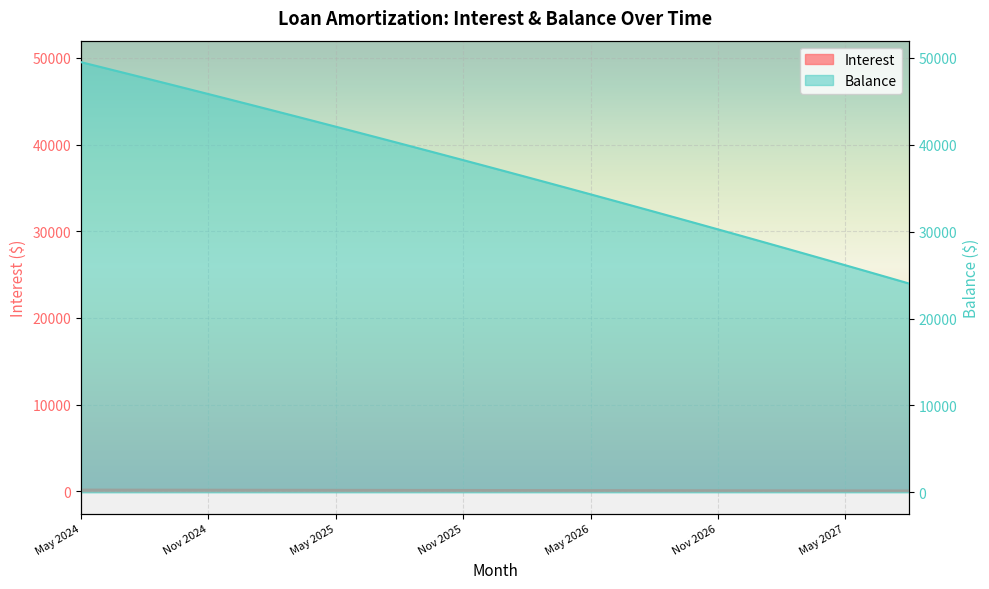

At which label does Interest reach its peak?

May 2024